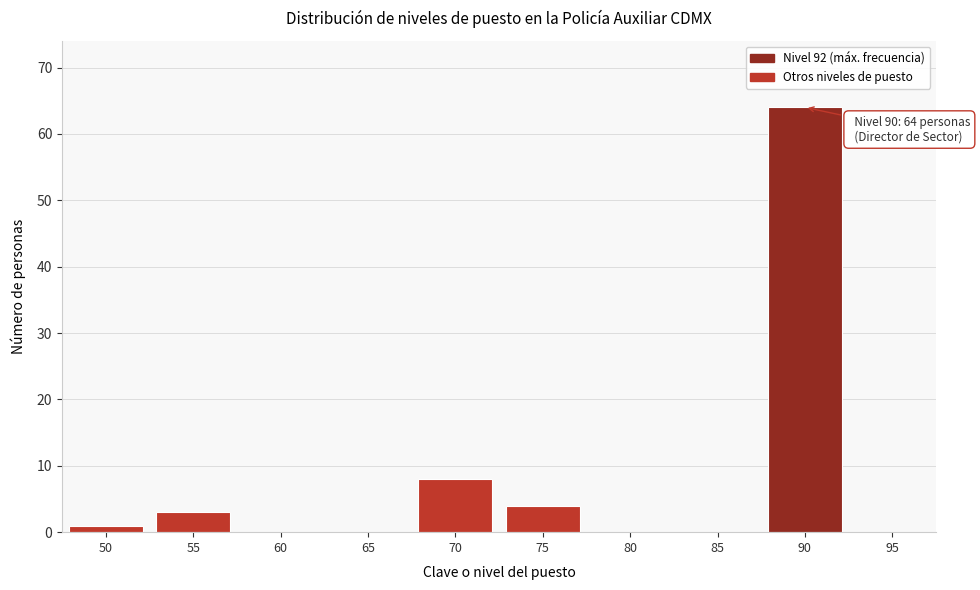

Reading left to right, list all the values displayed in this chart.

50=1	55=3	60=0	65=0	70=8	75=4	80=0	85=0	90=64	95=0